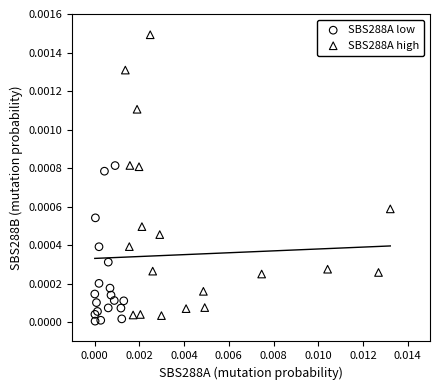

Which series has the widest spread of Y values?

SBS288A high